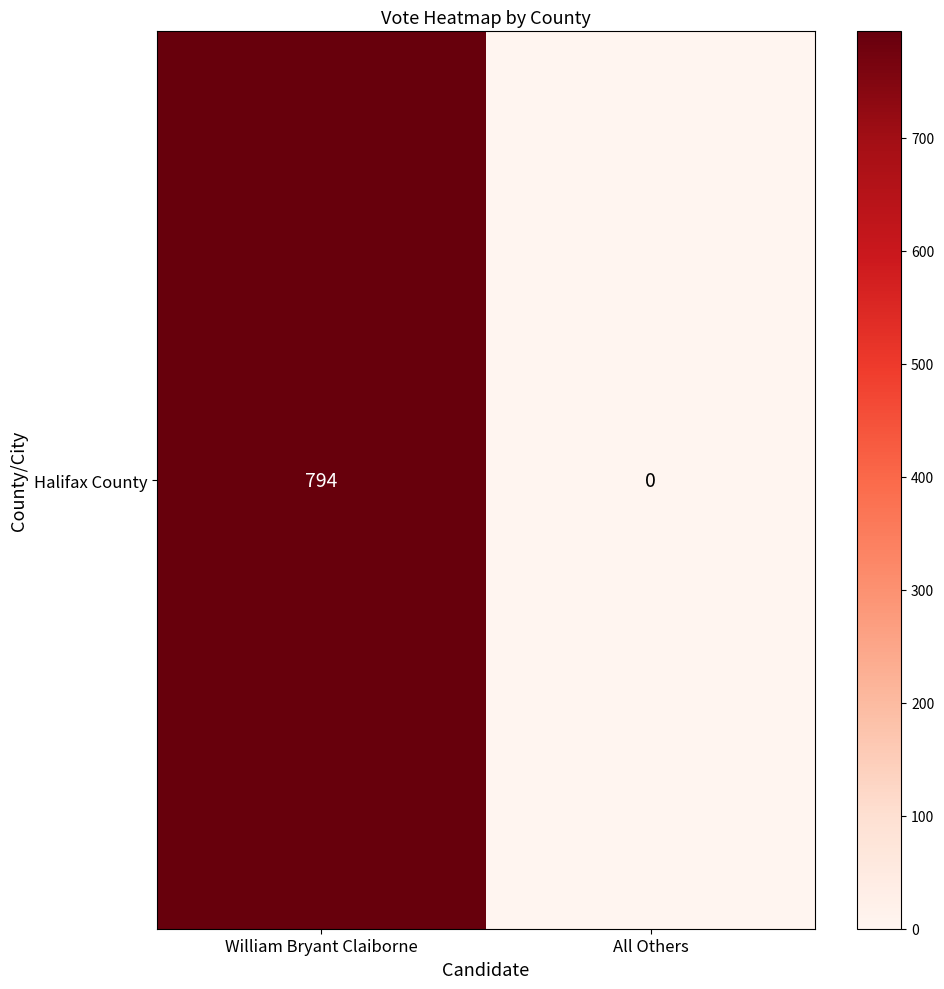

What is the change in value from William Bryant Claiborne to All Others?

-794